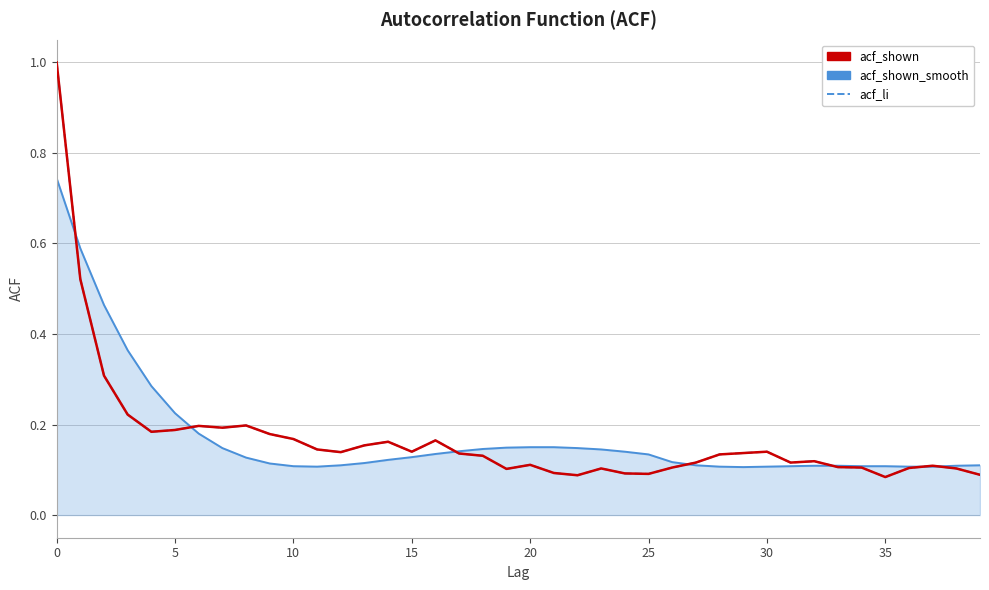

Which series has the largest total across all categories?

acf_shown